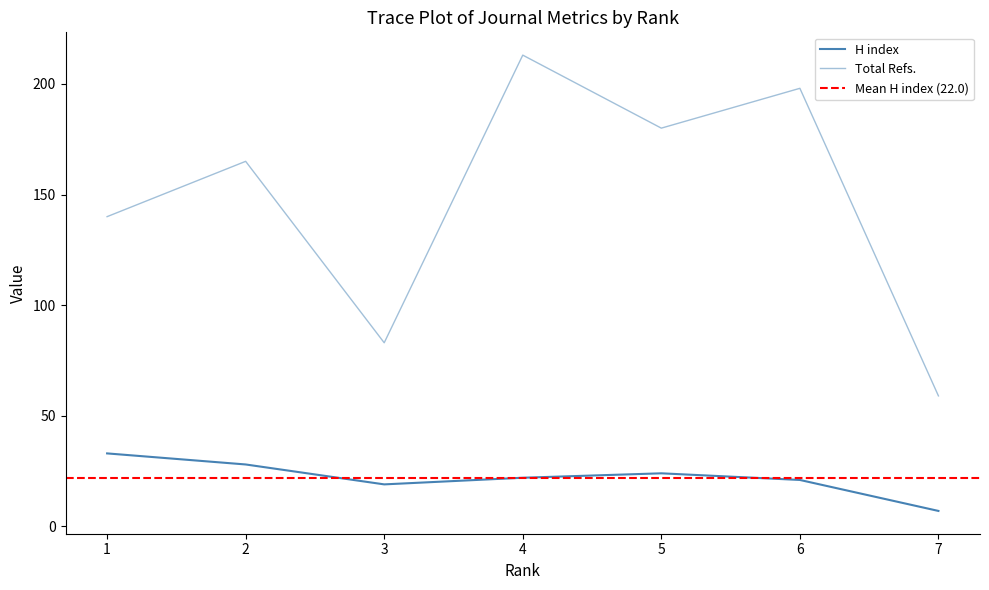

In H index, how many points are higher than both neighbors (excluding endpoints)?

1